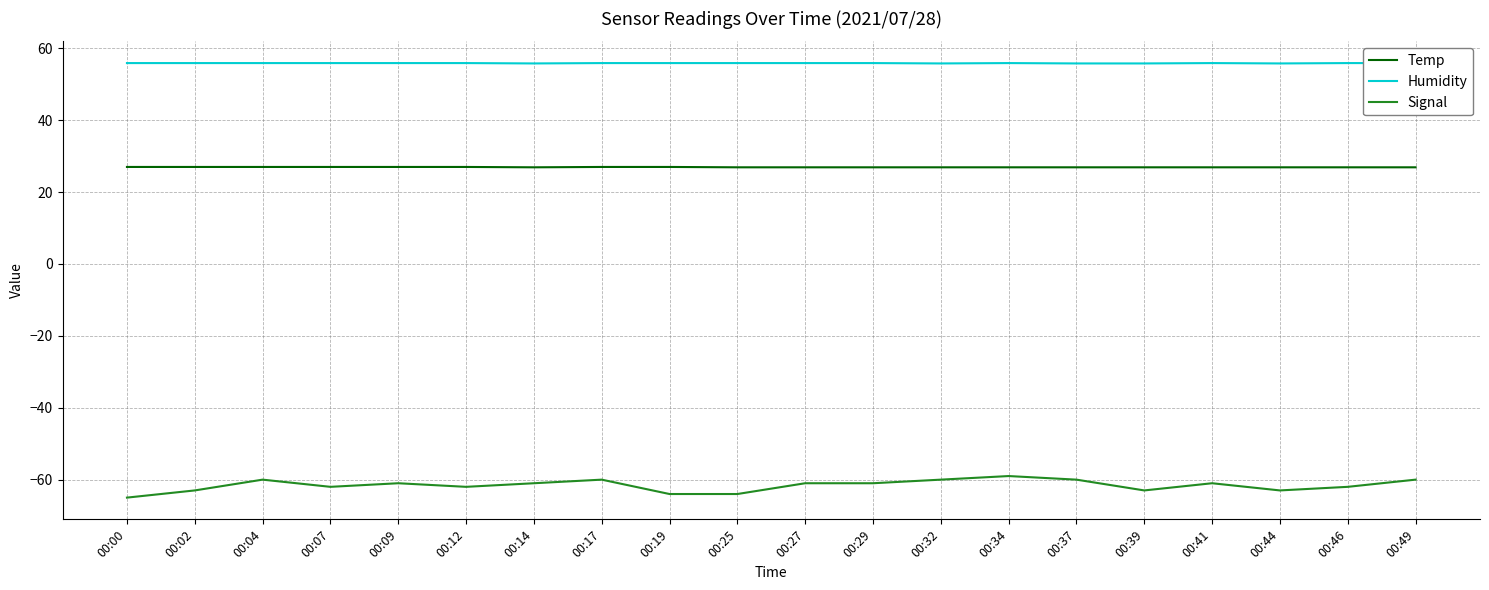

Which series has the largest range (max minus min)?

Signal